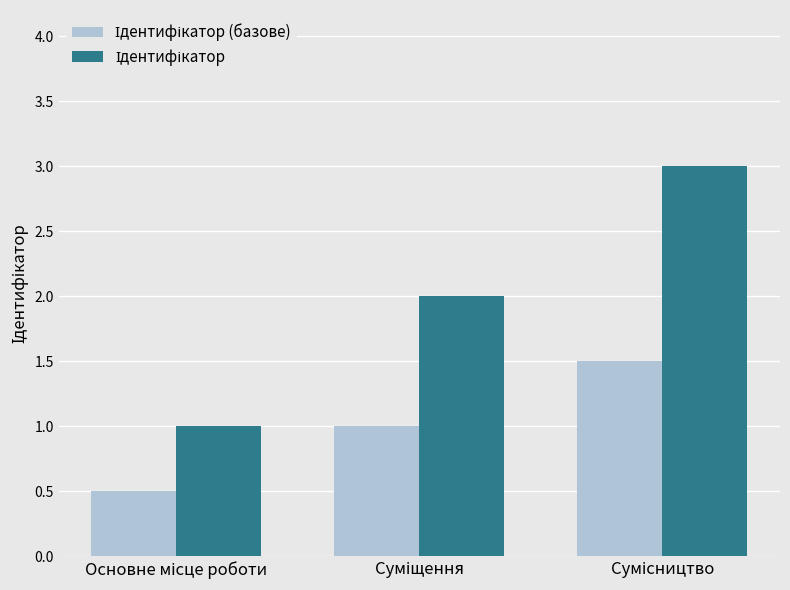

What is the greatest value displayed?

3.0